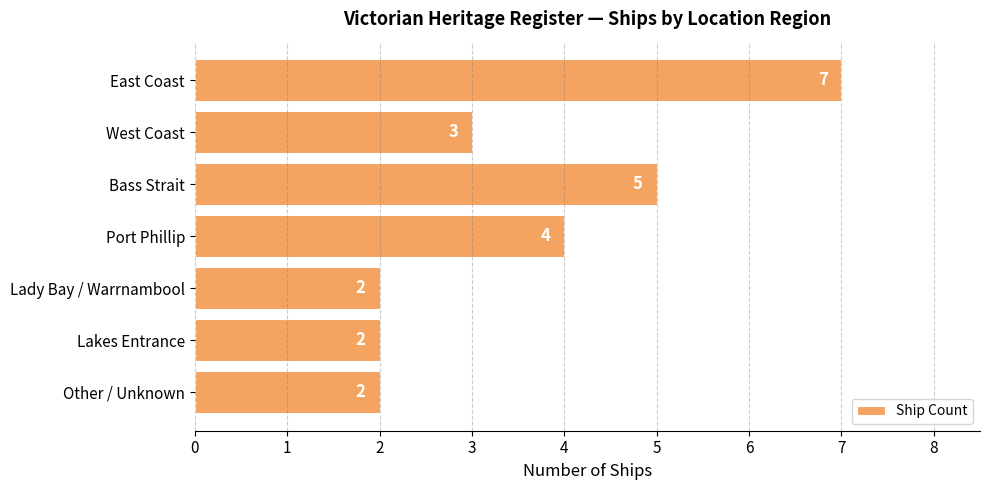

Reading top to bottom, transcribe all the data shown in this chart.

7	3	5	4	2	2	2